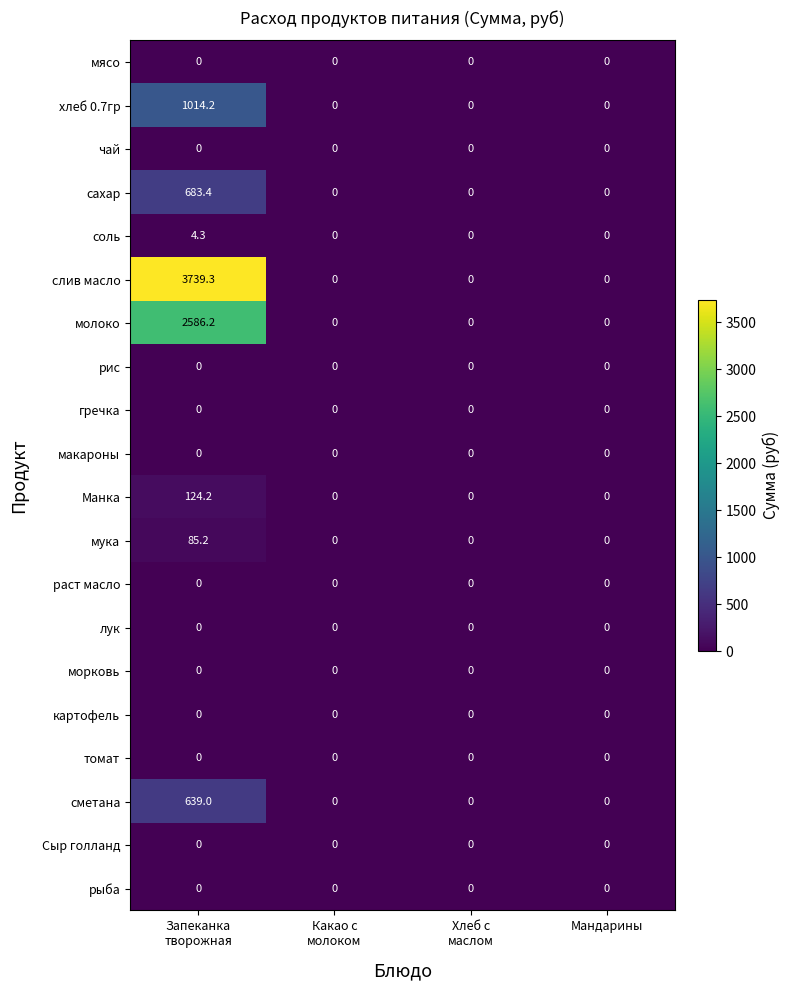

What is the average value of the хлеб 0.7гр series?

253.6